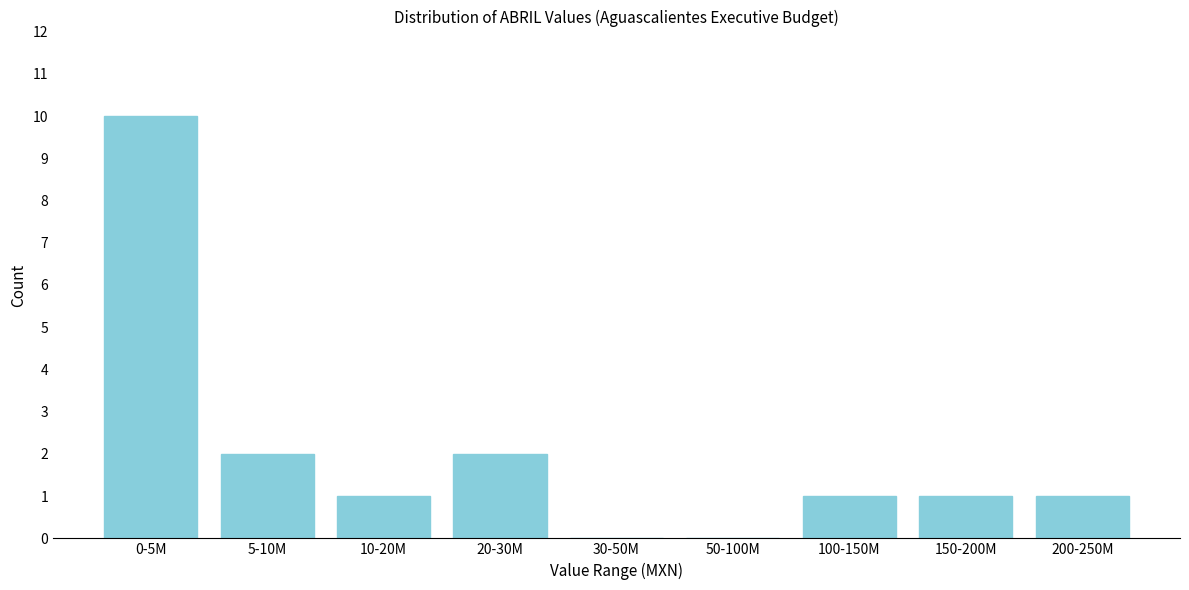

Reading left to right, transcribe all the data shown in this chart.

0-5M=10	5-10M=2	10-20M=1	20-30M=2	30-50M=0	50-100M=0	100-150M=1	150-200M=1	200-250M=1